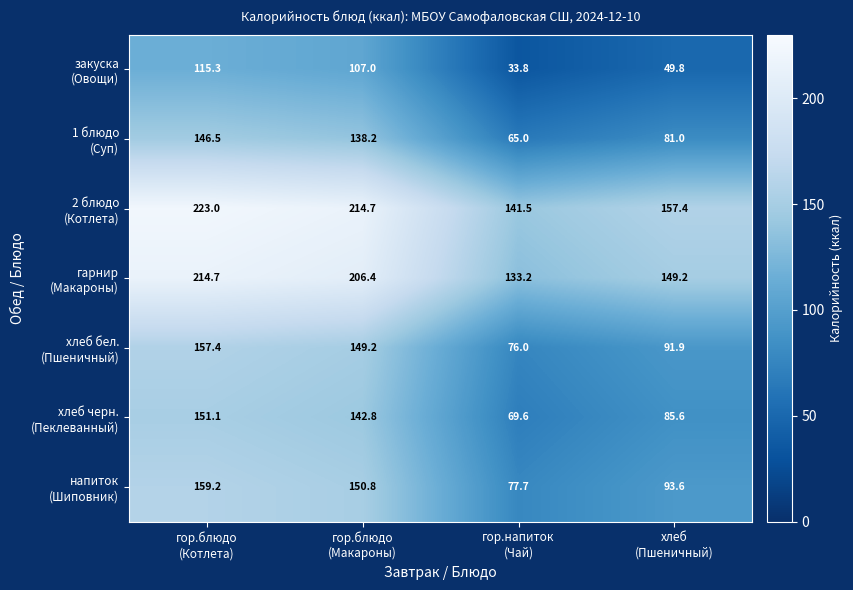

What is the maximum value shown in the chart?

223.0